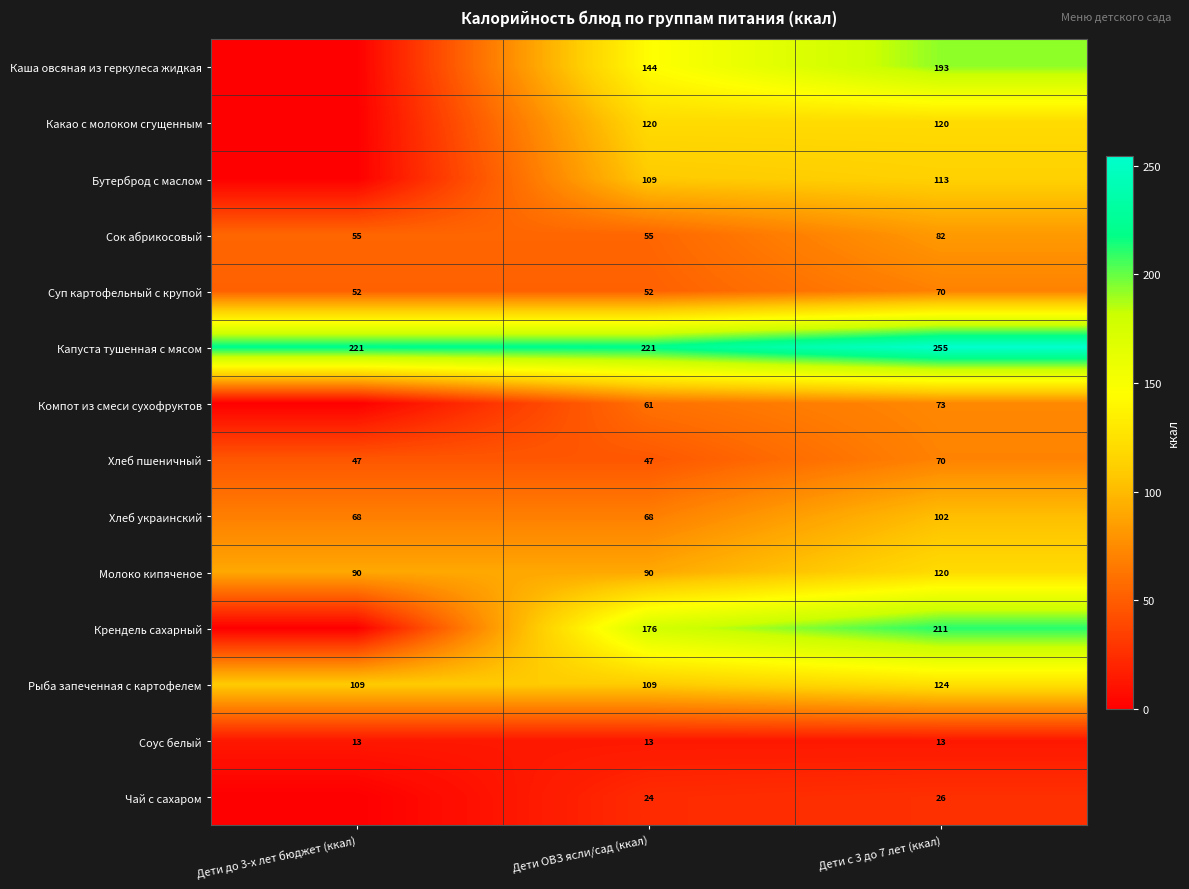

What is the average value of the Хлеб украинский series?

79